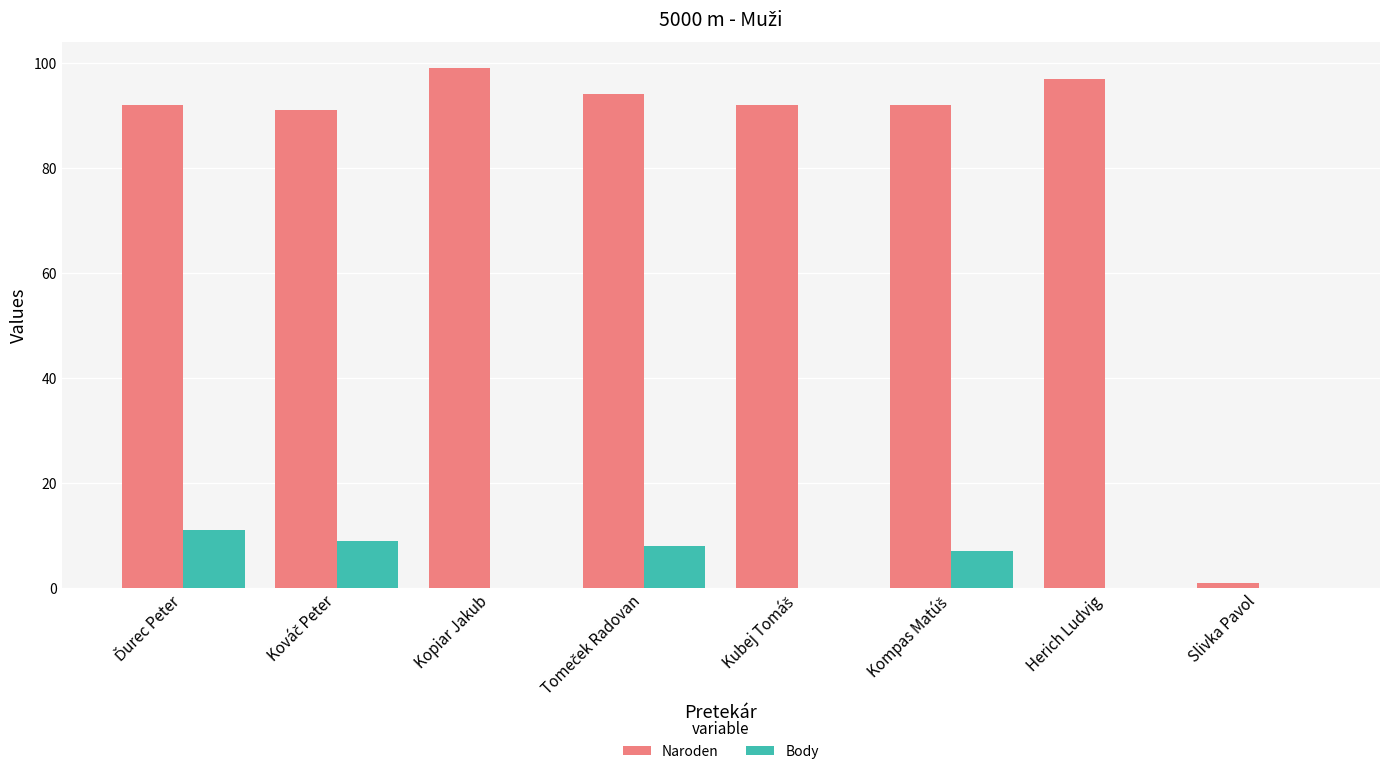

What is the highest value of the Naroden series?

99